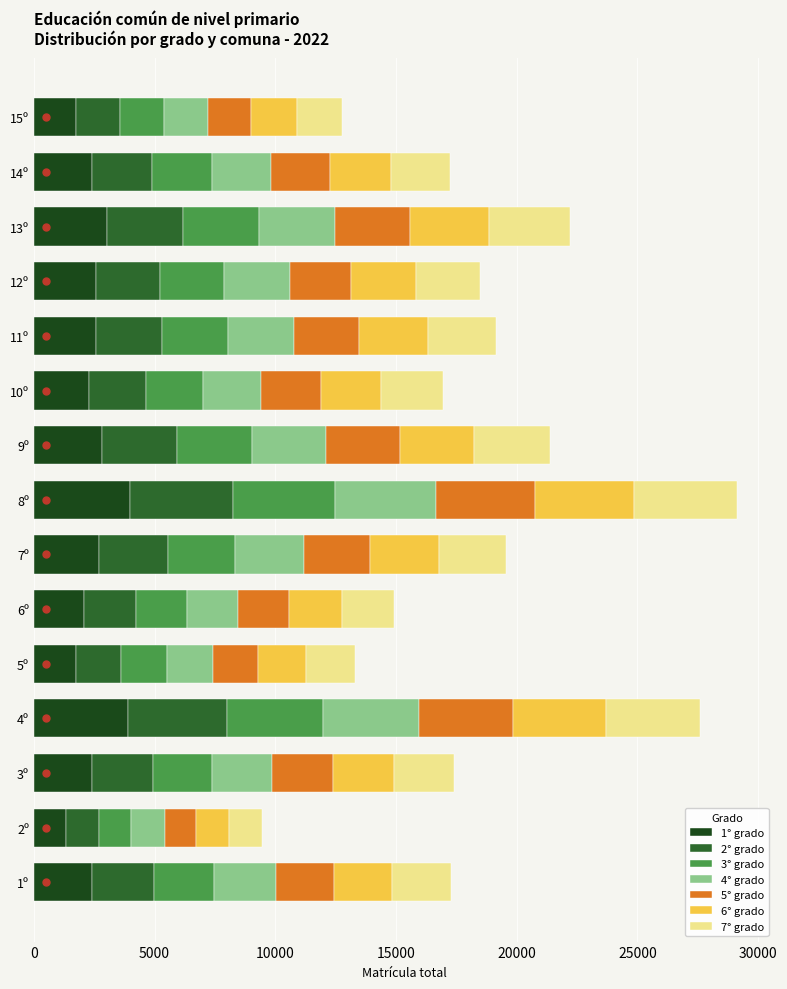

What is the difference between the maximum and minimum values in the 1° grado series?

2644